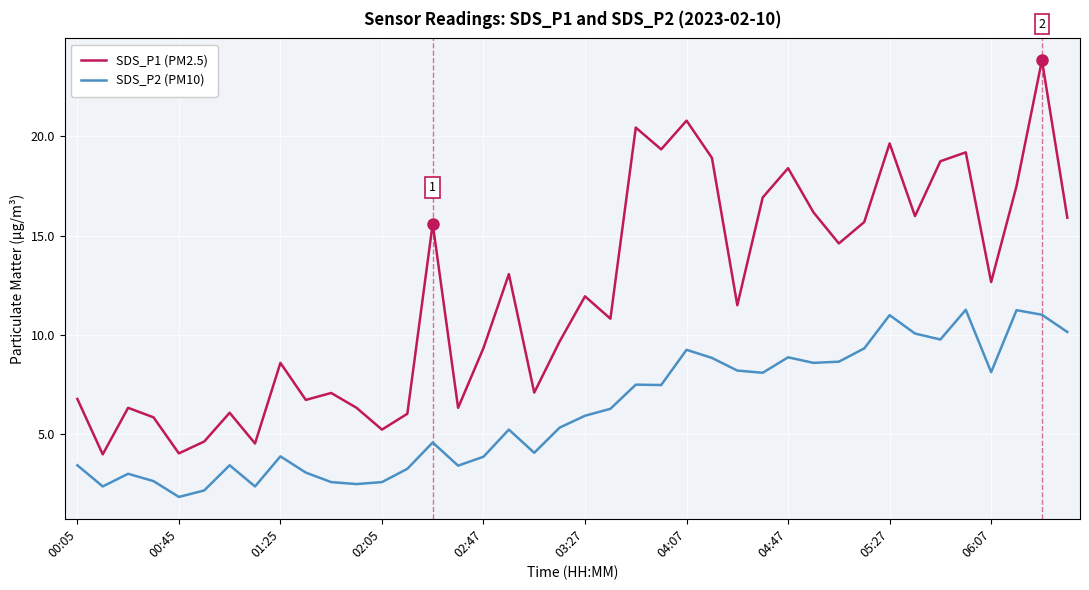

True or false: SDS_P1 (PM2.5) and SDS_P2 (PM10) cross at least once.

False